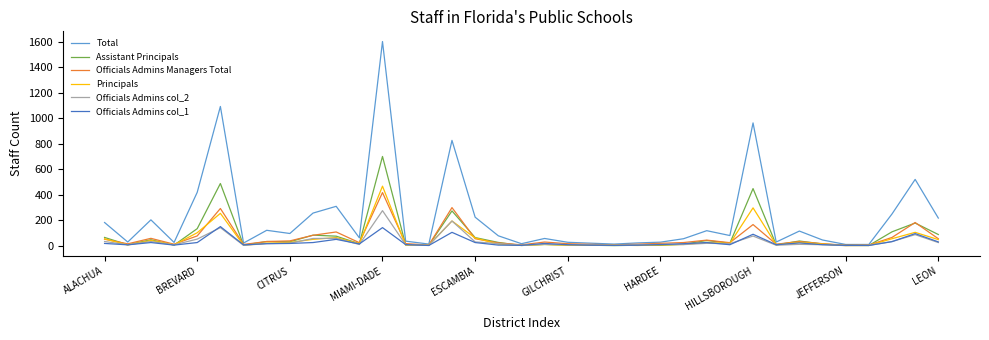

Which series has the largest range (max minus min)?

Total